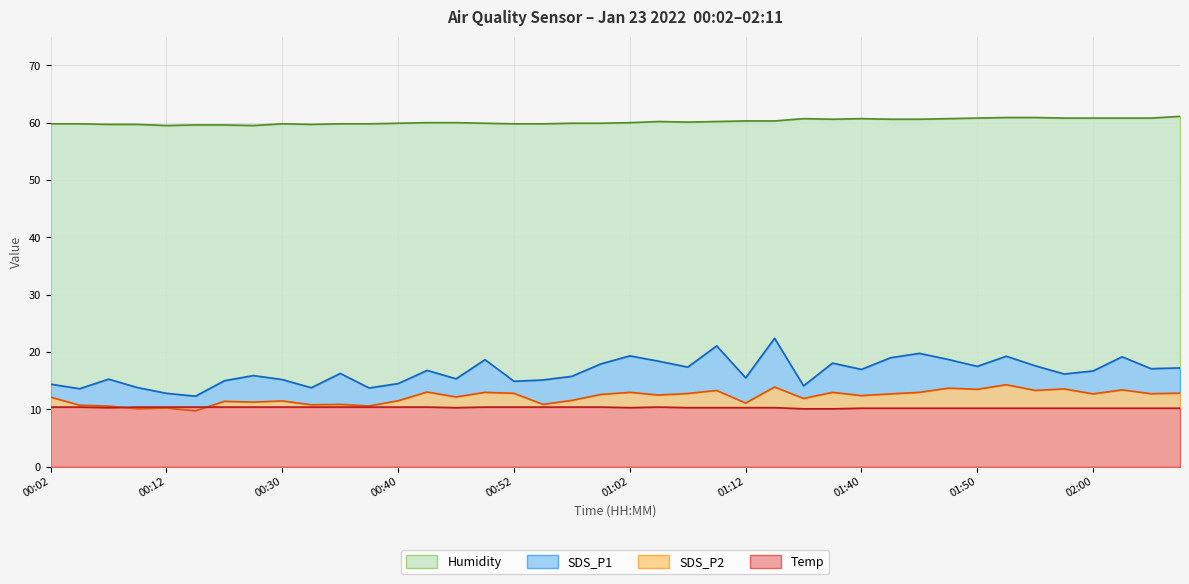

What is the label of the 14th point from the left?

00:42